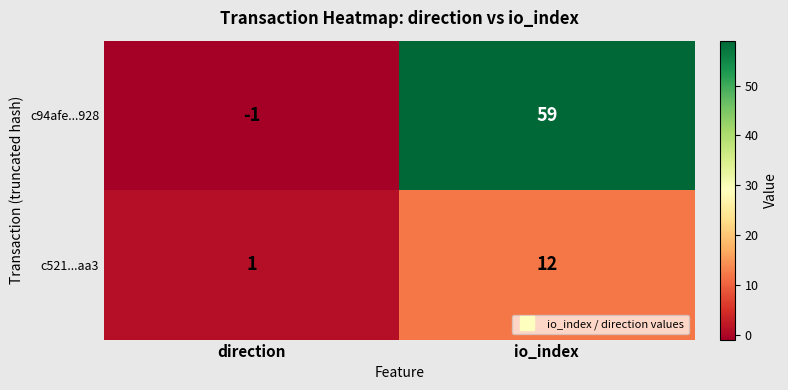

List the series in order of their peak value, highest first.

c94afe...928, c521...aa3